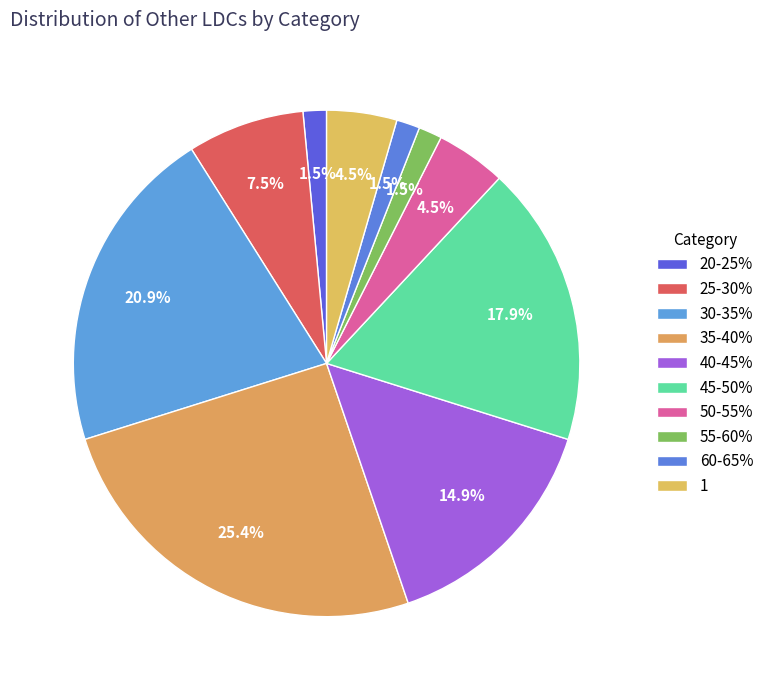

How many segments does this pie chart have?

10